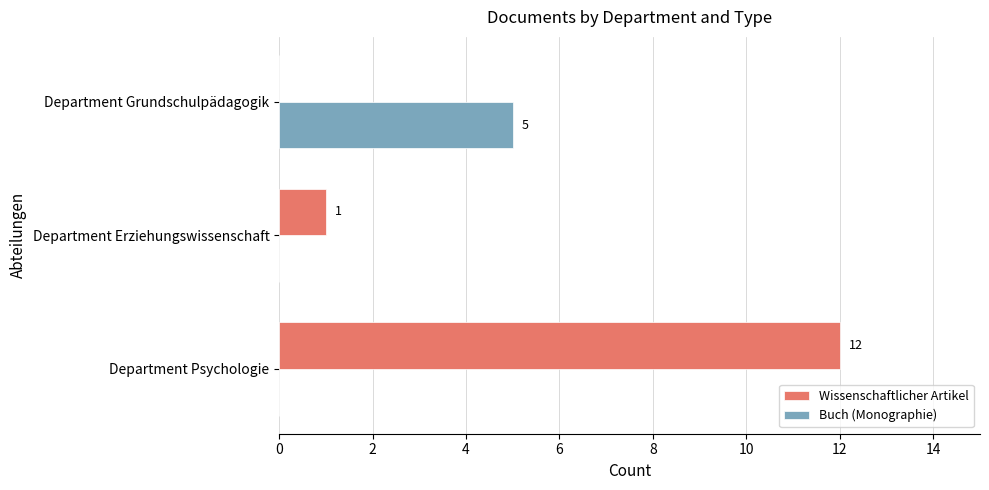

Is the value of Wissenschaftlicher Artikel at Department Grundschulpädagogik greater than the value of Buch (Monographie) at Department Grundschulpädagogik?

No